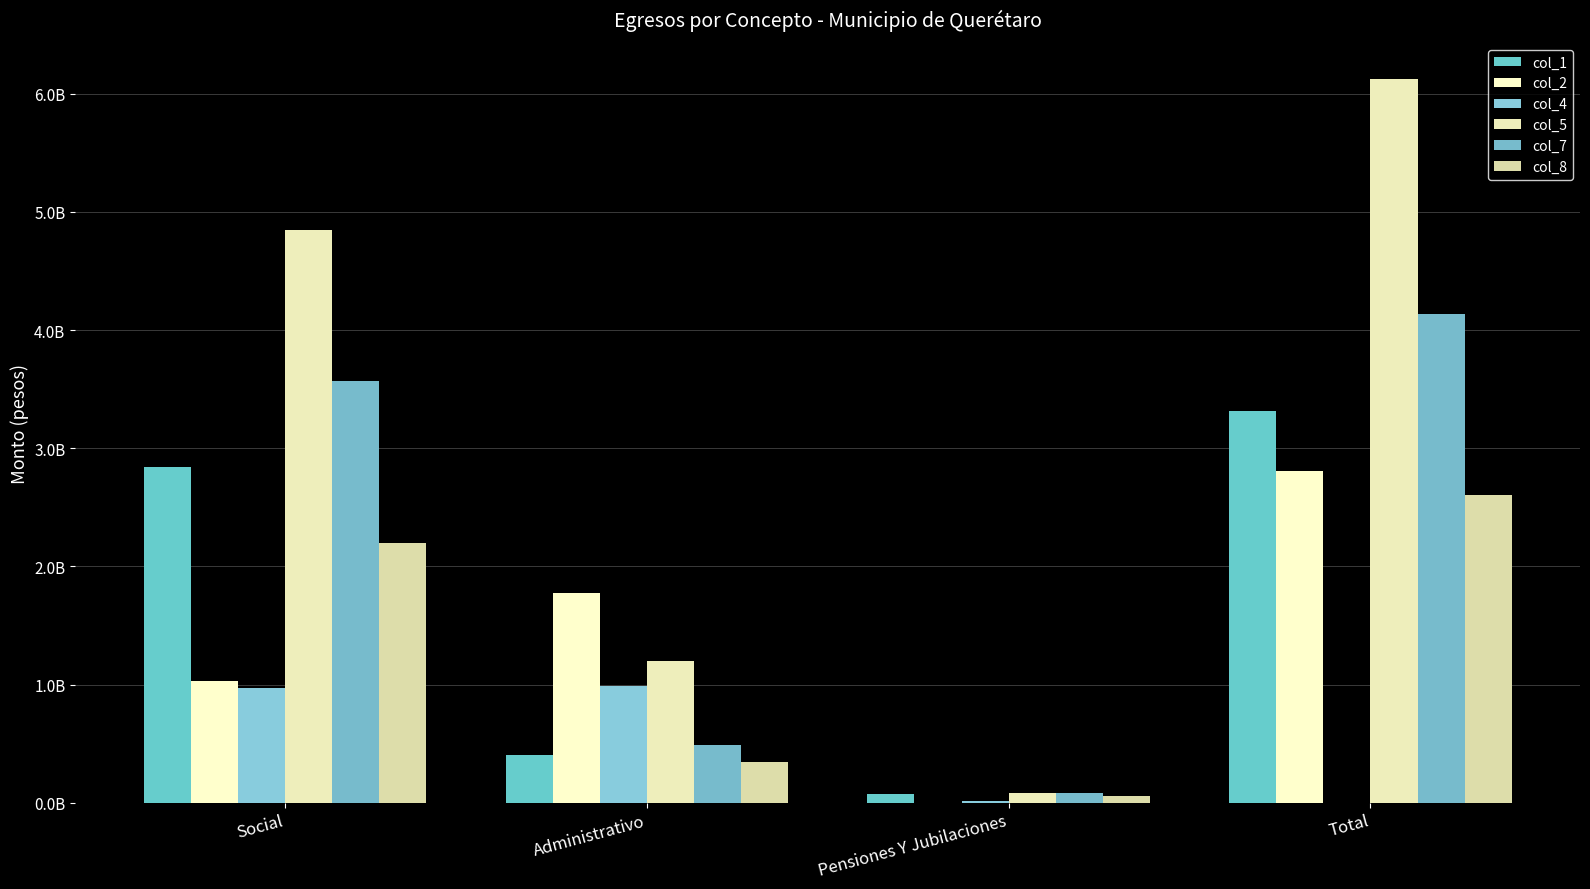

Reading right to left, what are all the values shown in this chart?

col_1: 3317386440.0	70645401.0	407583677.0	2839157362.0
col_2: 2807561369.4	1171607.4	1775032769.7	1031356992.3
col_4: 0.0	12932052.8	986724417.2	973792364.5
col_5: 6124947809.4	84749061.2	1195892029.5	4844306718.8
col_7: 4135675014.9	79496121.7	491050627.3	3565128265.9
col_8: 2601424426.5	55946968.4	344599396.7	2200878061.4